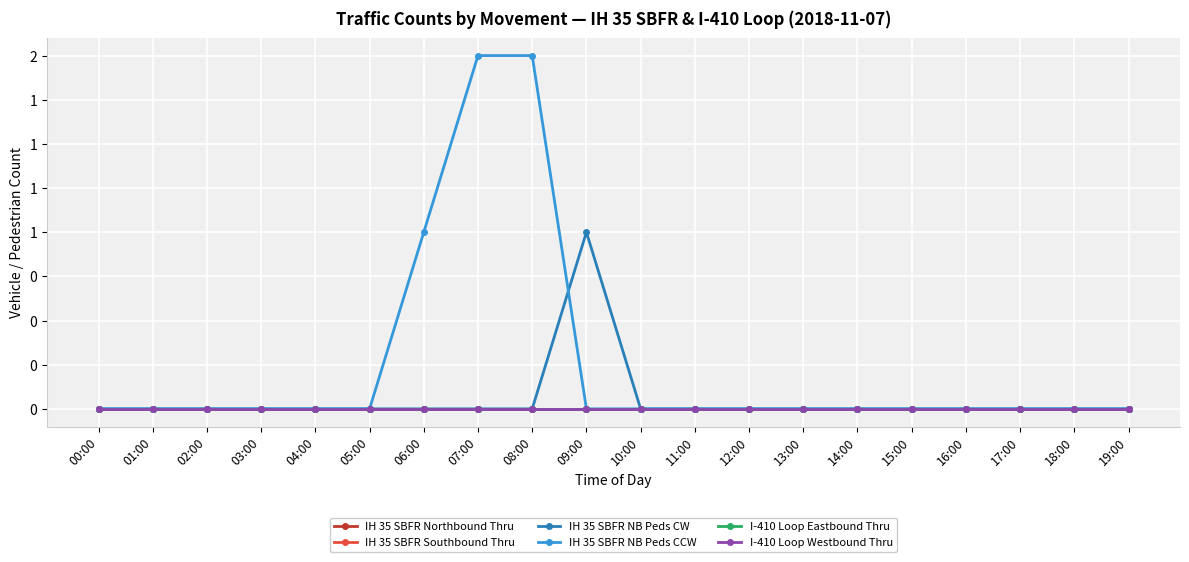

List the series in order of their peak value, lowest first.

IH 35 SBFR Northbound Thru, IH 35 SBFR Southbound Thru, I-410 Loop Eastbound Thru, I-410 Loop Westbound Thru, IH 35 SBFR NB Peds CW, IH 35 SBFR NB Peds CCW